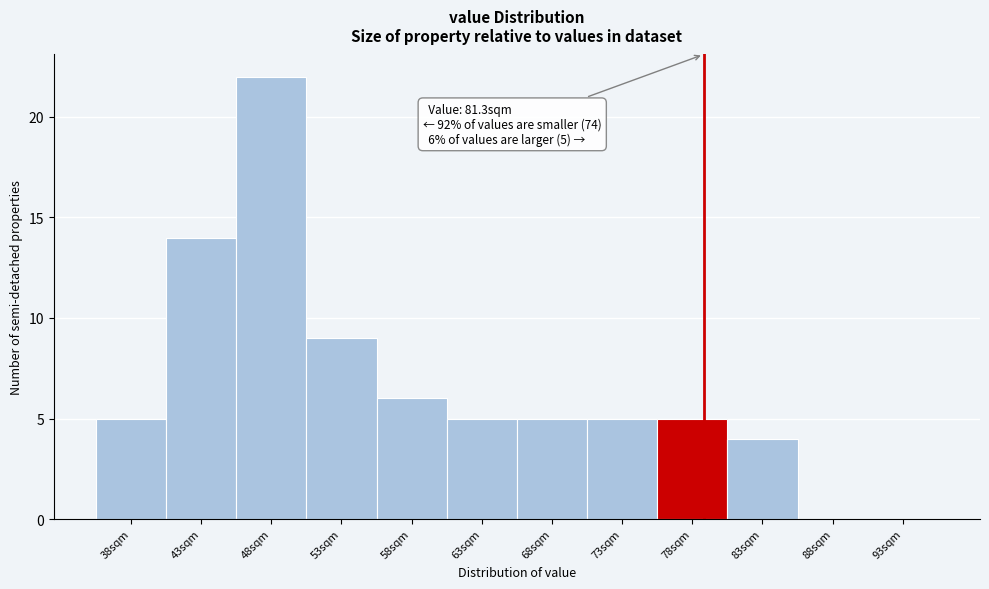

Reading left to right, what are all the values shown in this chart?

38sqm=5	43sqm=14	48sqm=22	53sqm=9	58sqm=6	63sqm=5	68sqm=5	73sqm=5	78sqm=5	83sqm=4	88sqm=0	93sqm=0